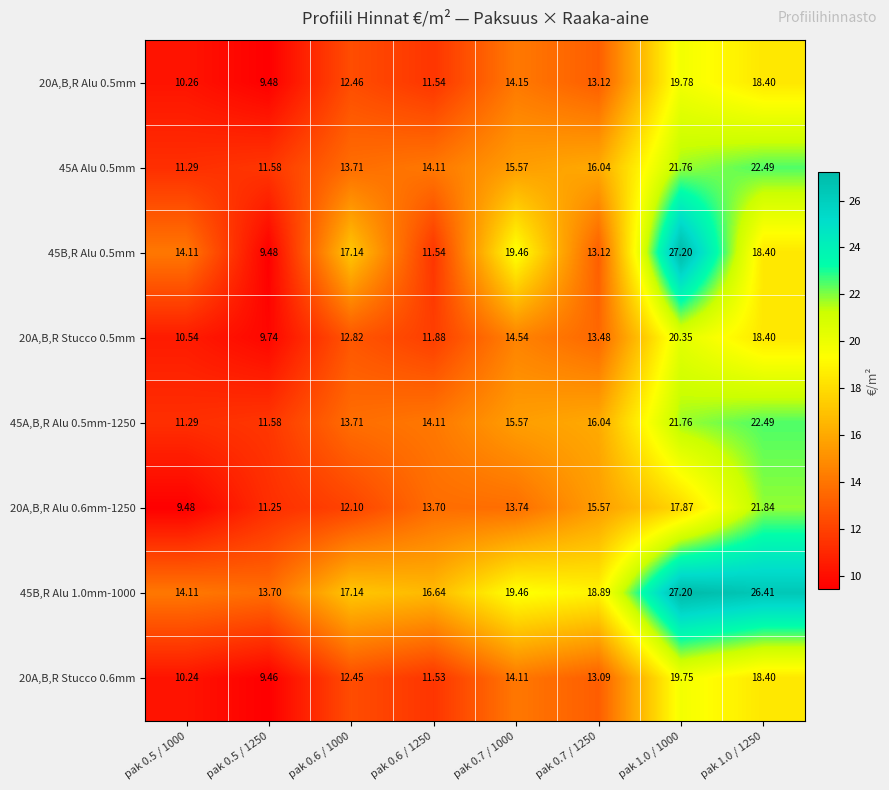

Is the value of 20A,B,R Alu 0.6mm-1250 at pak 0.5 / 1000 greater than the value of 20A,B,R Stucco 0.5mm at pak 0.6 / 1000?

No